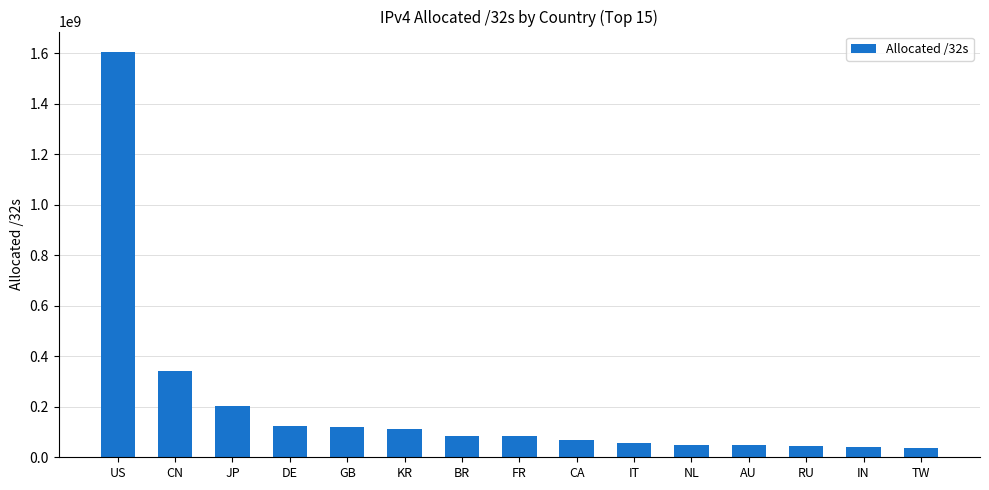

Are the bars horizontal?

No